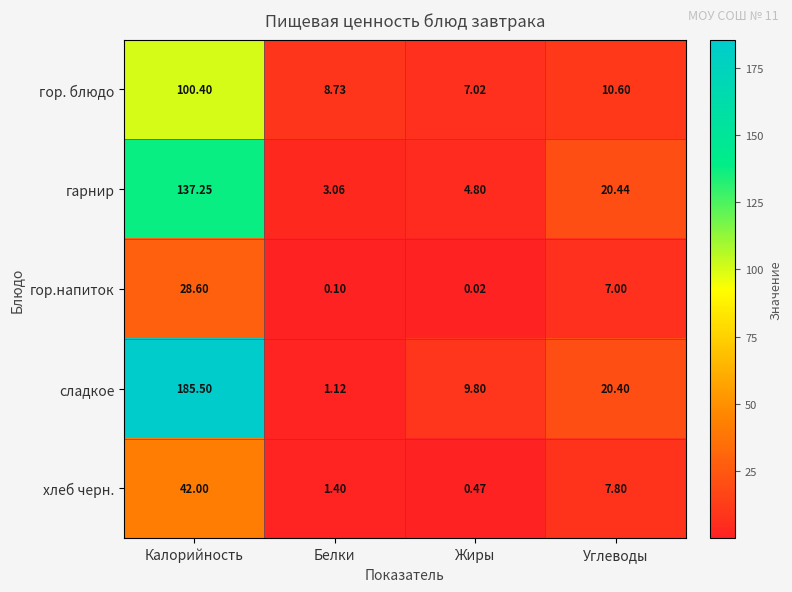

List the series in order of their peak value, highest first.

сладкое, гарнир, гор. блюдо, хлеб черн., гор.напиток